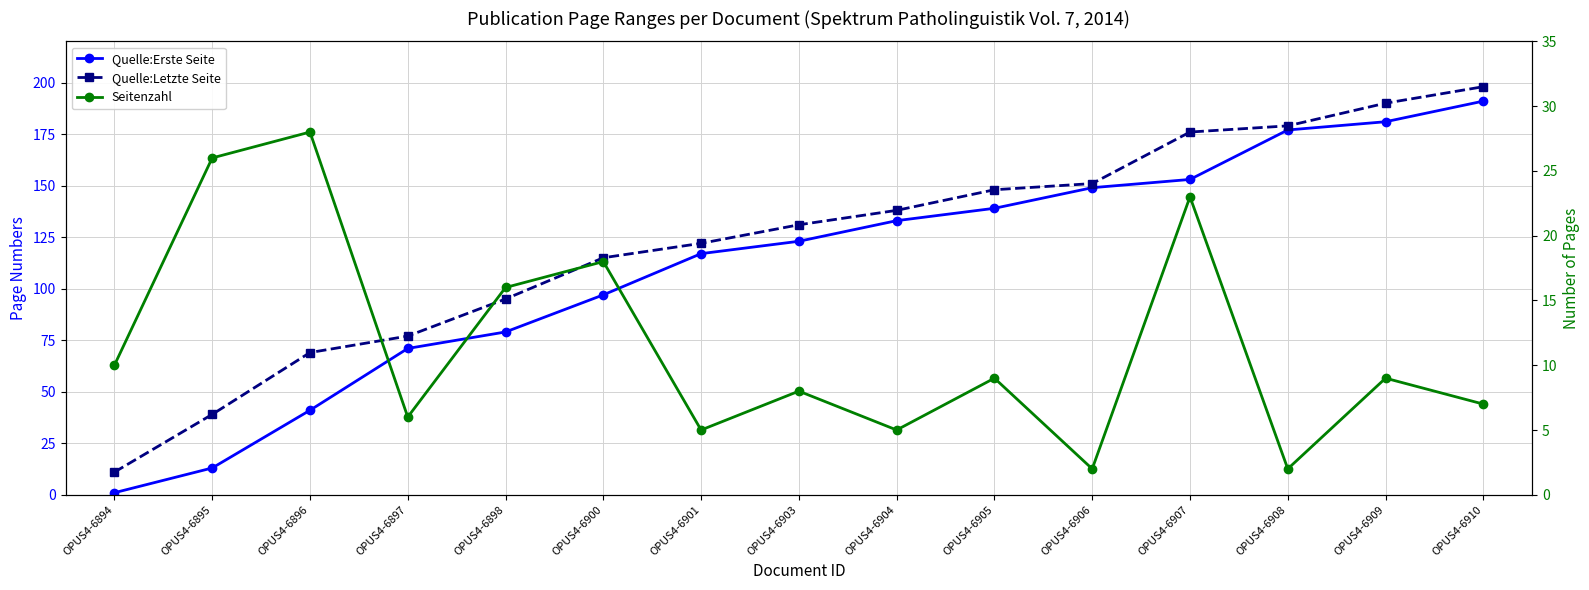

Does the chart have visible grid lines?

Yes